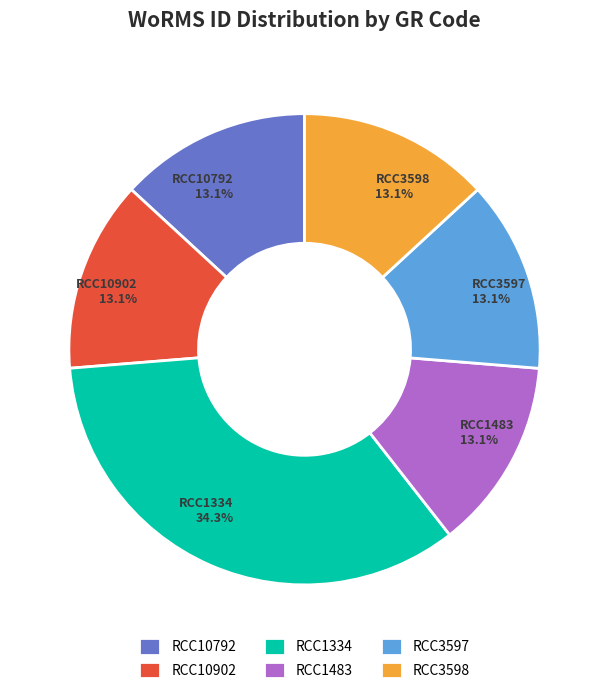

Is it true that RCC3597 is 21% of the pie?

False